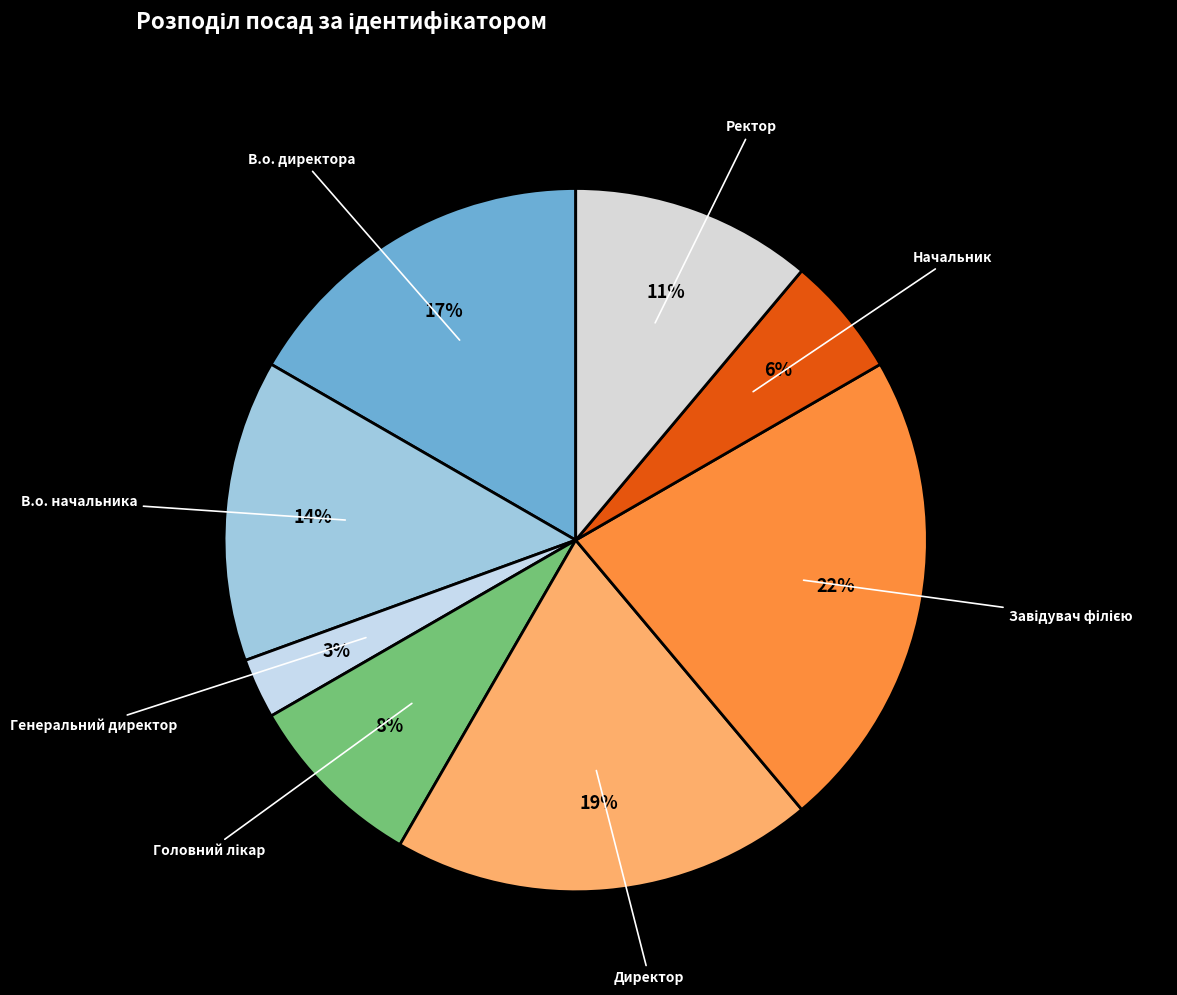

Is there any slice that represents more than half of the pie?

No